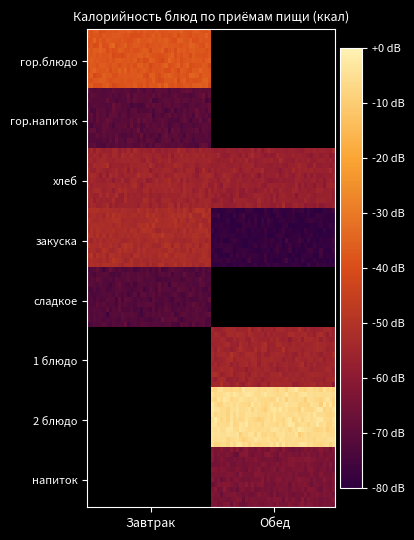

Reading left to right, list all the values displayed in this chart.

Завтрак: гор.блюдо=237.1	гор.напиток=52.9	хлеб=139.9	закуска=155.0	сладкое=47.0	1 блюдо=0.0	2 блюдо=0.0	напиток=0.0
Обед: гор.блюдо=0.0	гор.напиток=0.0	хлеб=129.9	закуска=9.1	сладкое=0.0	1 блюдо=141.1	2 блюдо=417.3	напиток=93.2